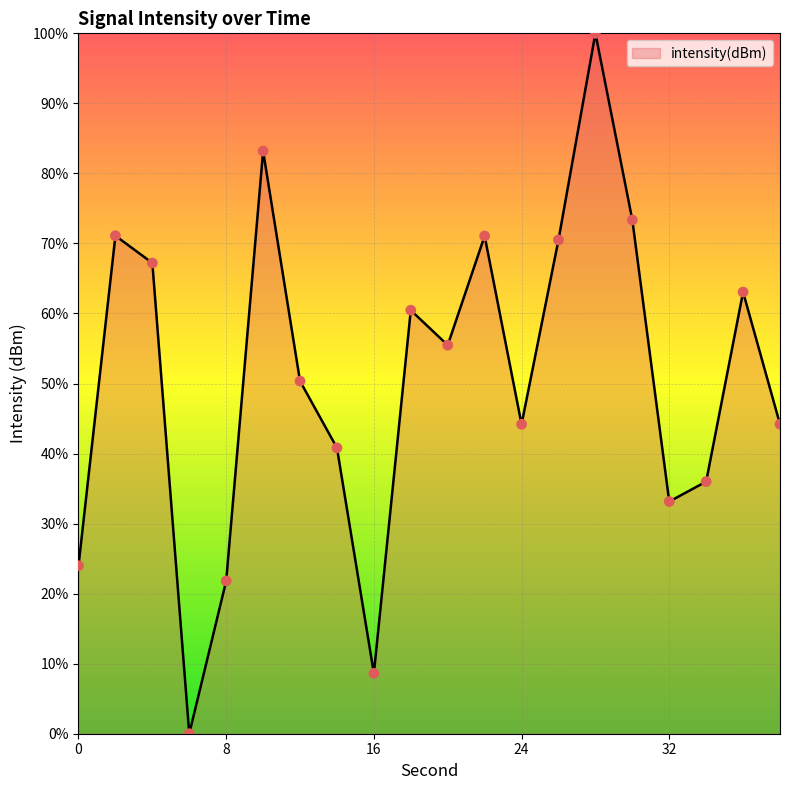

What is the maximum value shown in the chart?

100.0